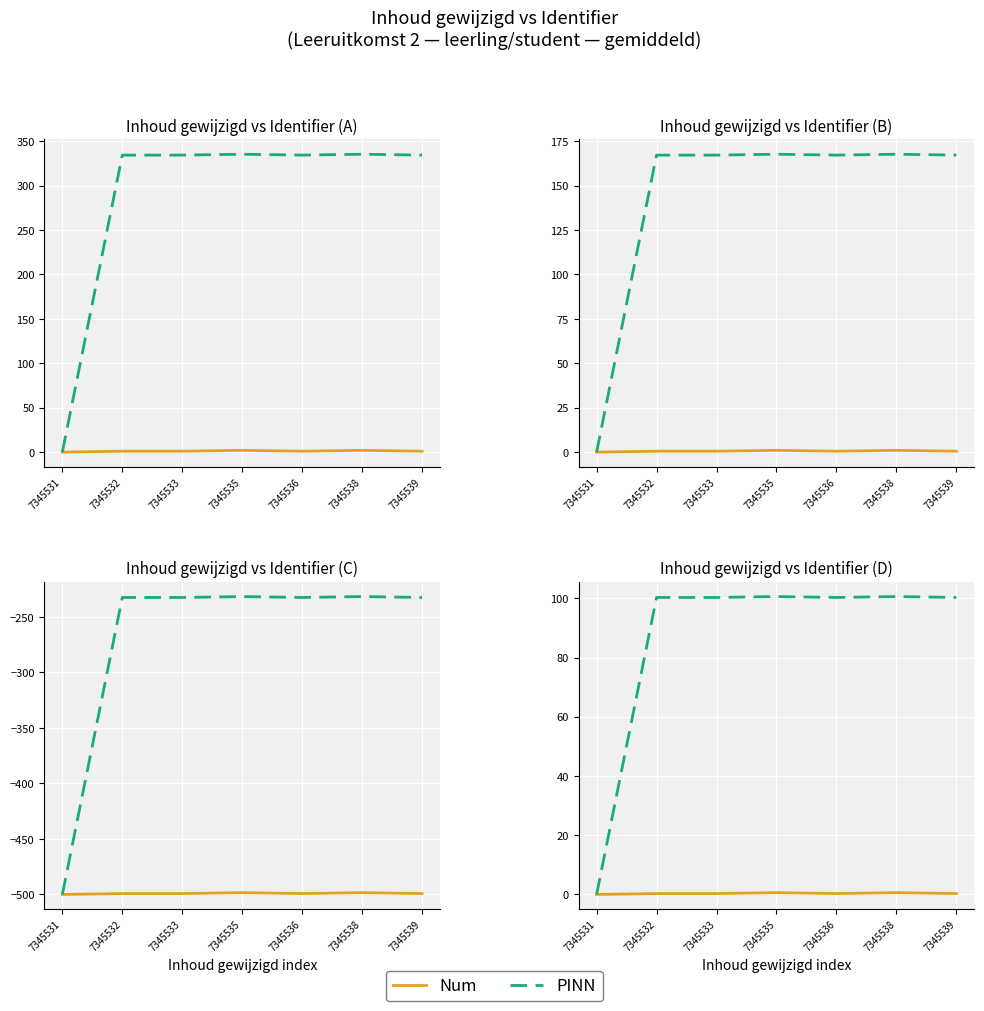

Read the PINN value at 7345535.

100.6